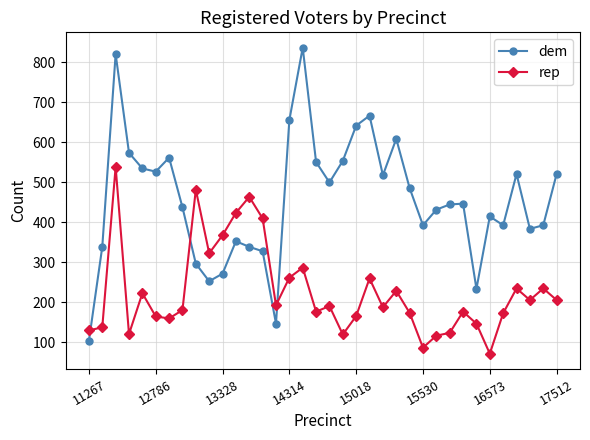

Which series has the largest range (max minus min)?

dem